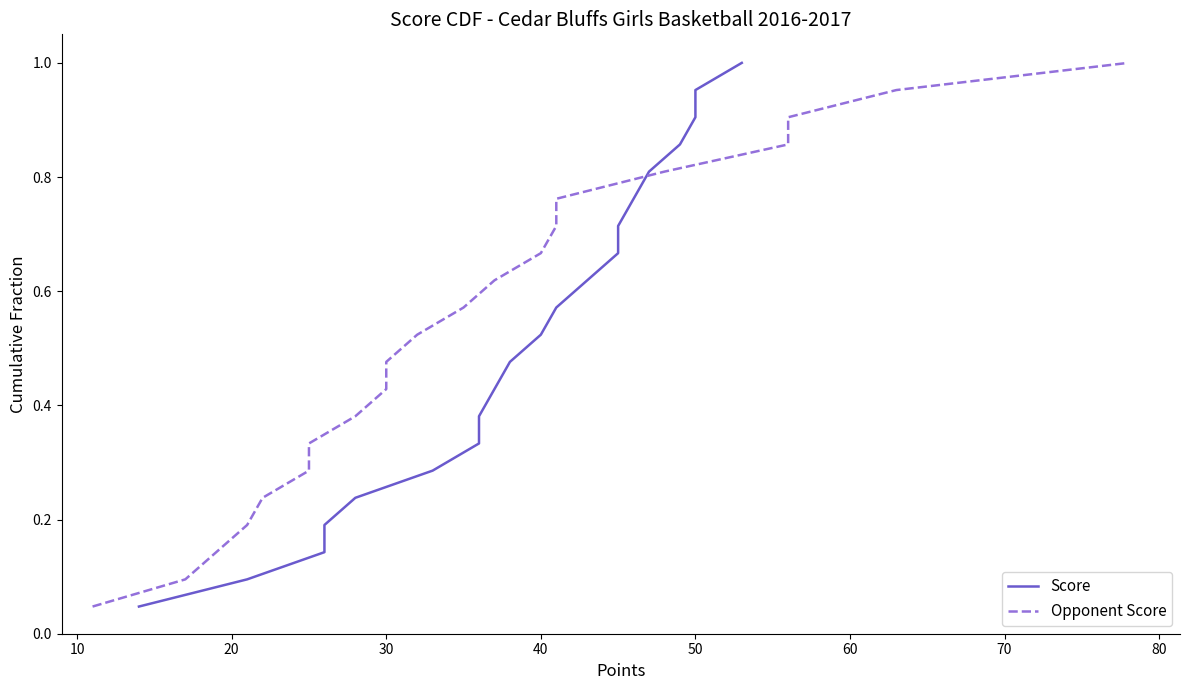

Reading left to right, what are all the values shown in this chart?

Score: 0.0	0.1	0.1	0.2	0.2	0.3	0.3	0.4	0.4	0.5	0.5	0.6	0.6	0.7	0.7	0.8	0.8	0.9	0.9	1.0	1.0
Opponent Score: 0.0	0.1	0.1	0.2	0.2	0.3	0.3	0.4	0.4	0.5	0.5	0.6	0.6	0.7	0.7	0.8	0.8	0.9	0.9	1.0	1.0